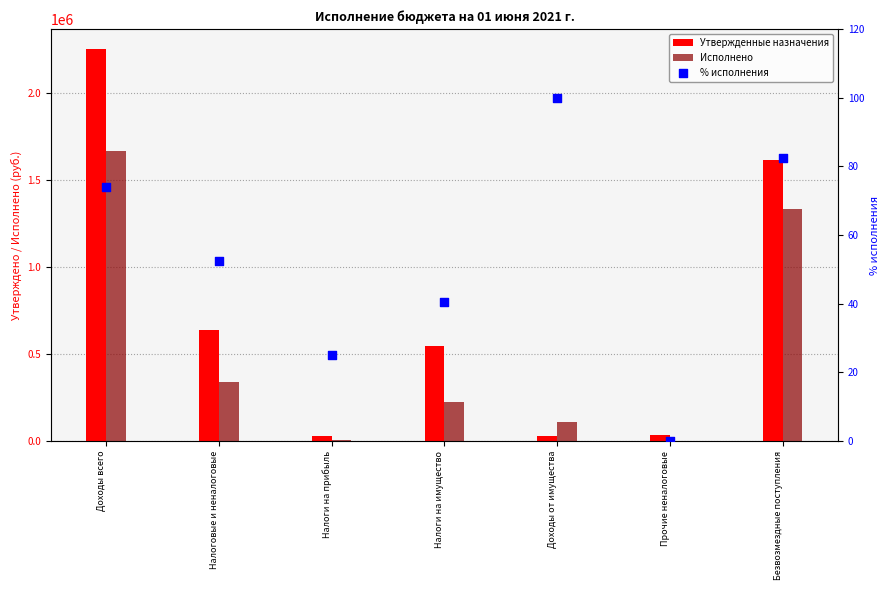

At how many categories does at least one series exceed 197528?

4